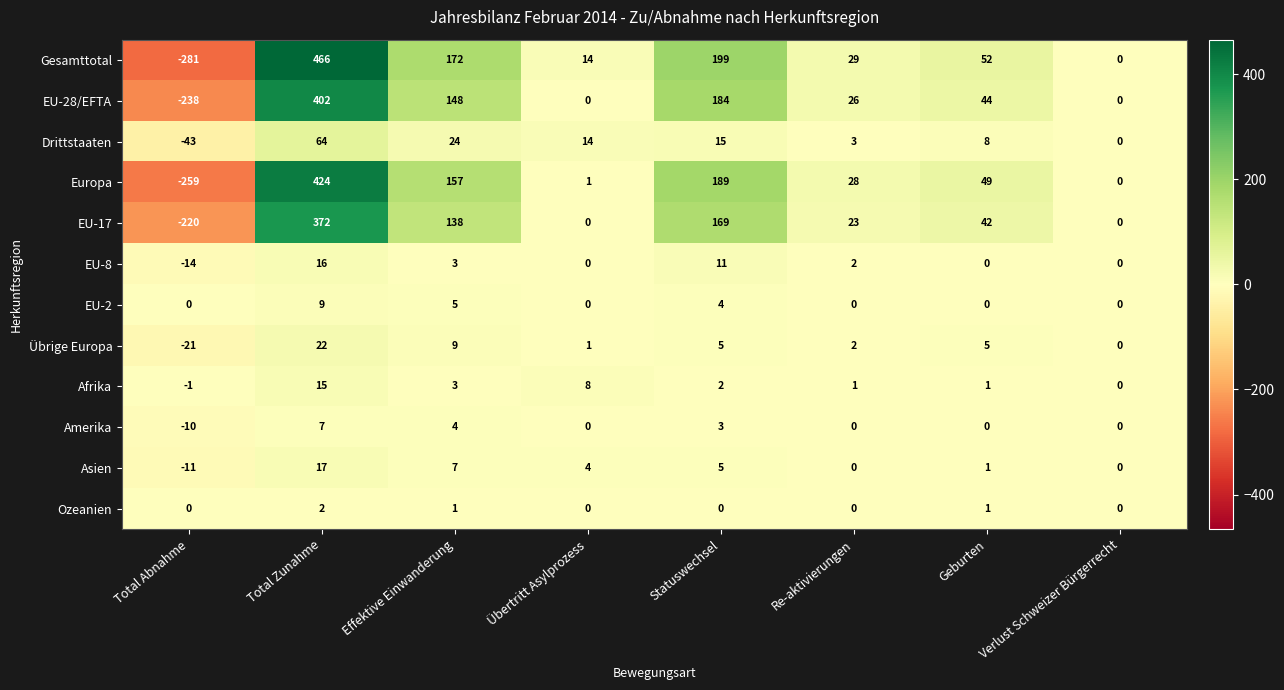

At which category does the chart reach its minimum across all series?

Total Abnahme